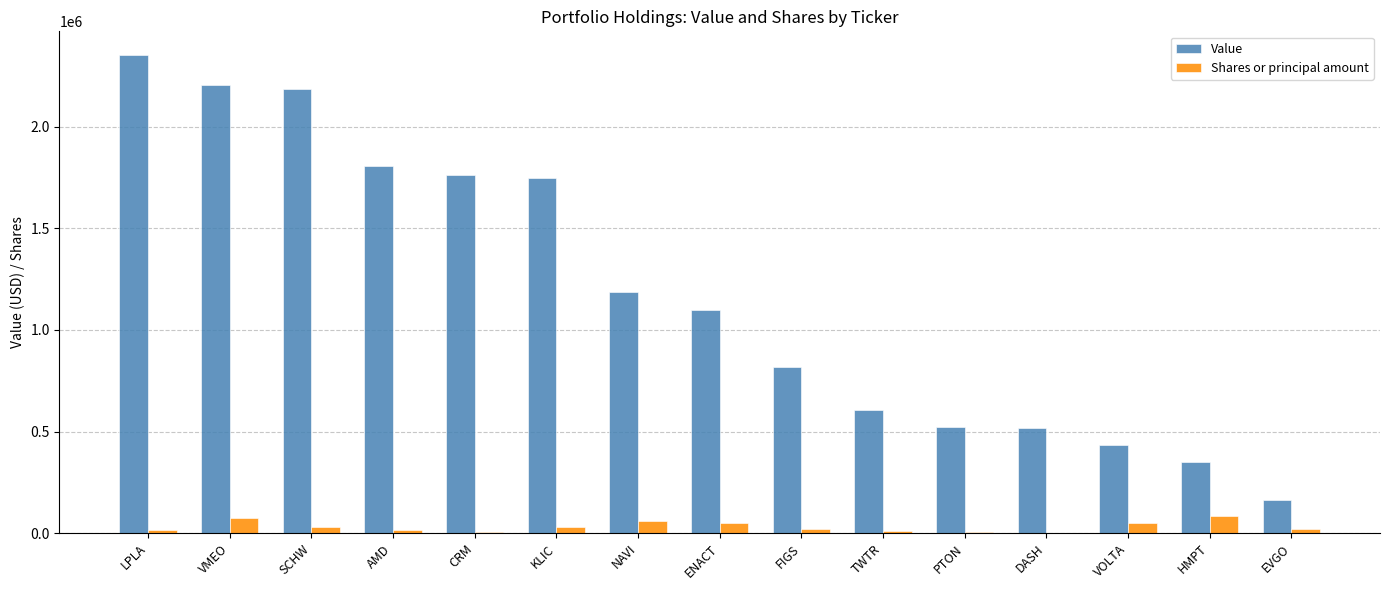

The Shares or principal amount series shows 50000 at VOLTA. True or false?

True